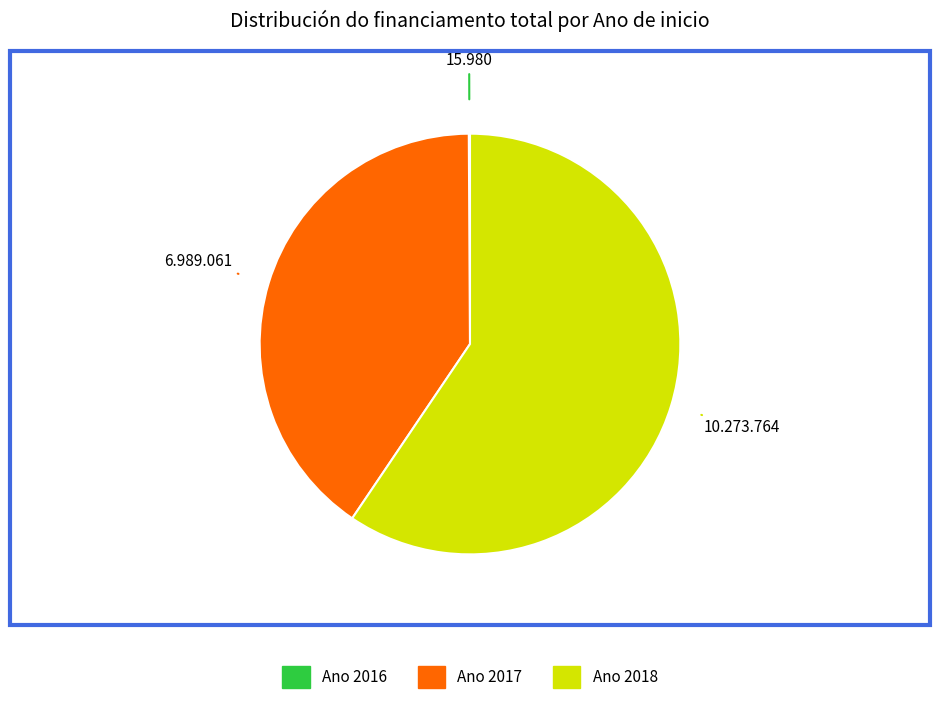

Does any single category account for the majority?

Yes